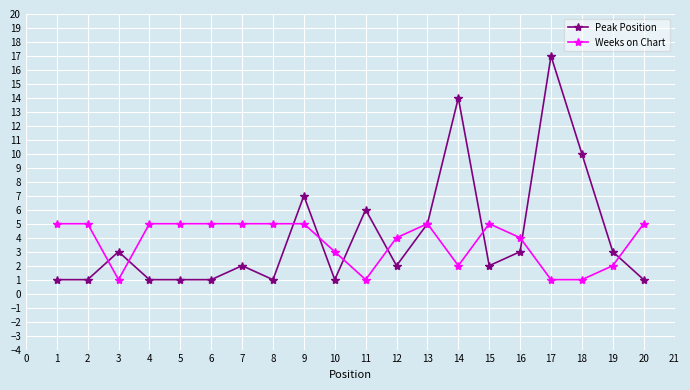

How many lines are shown in the chart?

2